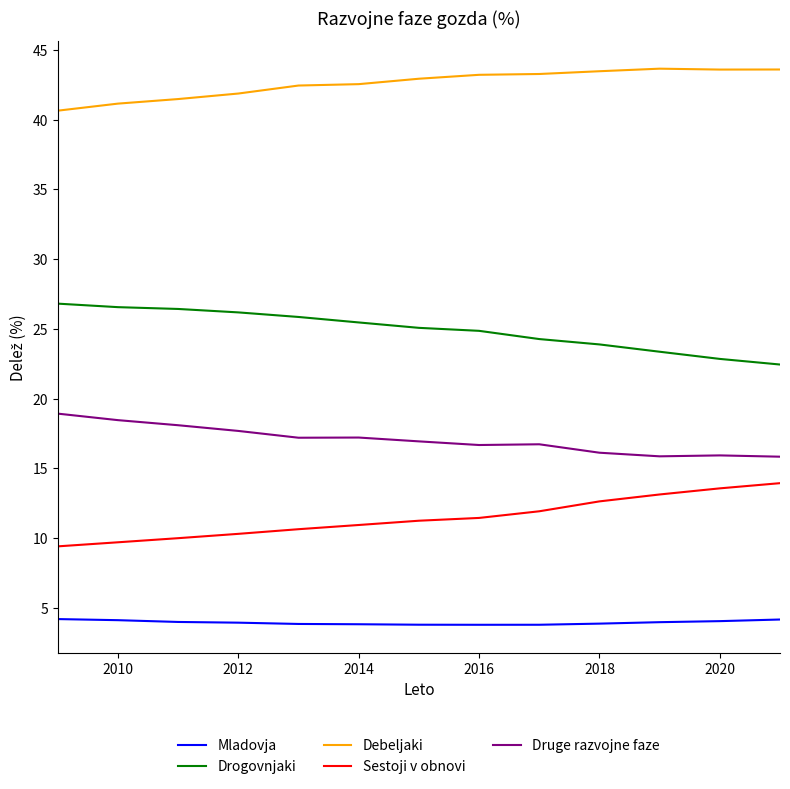

True or false: Sestoji v obnovi and Mladovja cross at least once.

False